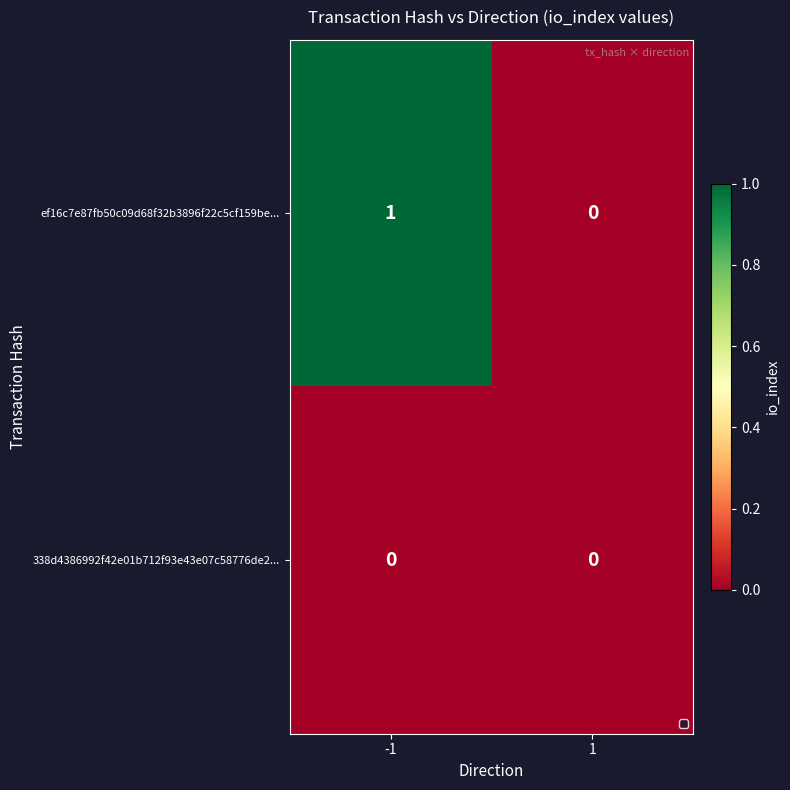

Which series has the largest total across all categories?

ef16c7e87fb50c09d68f32b3896f22c5cf159be...